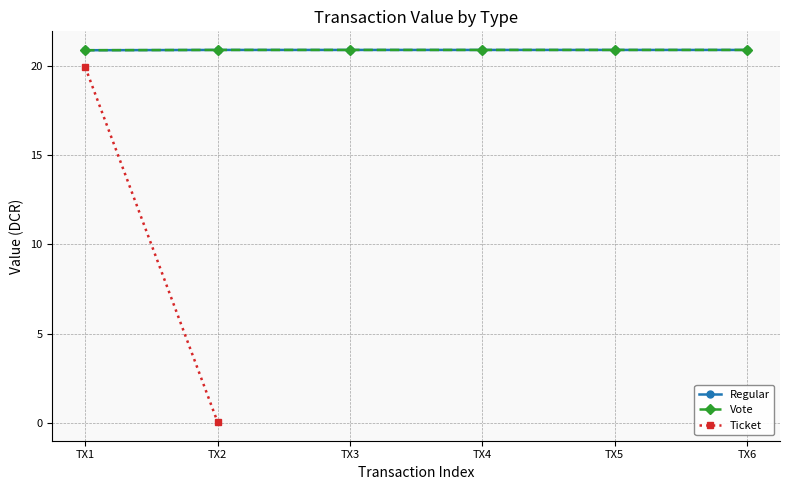

Which series changed the most between TX3 and TX5?

Regular